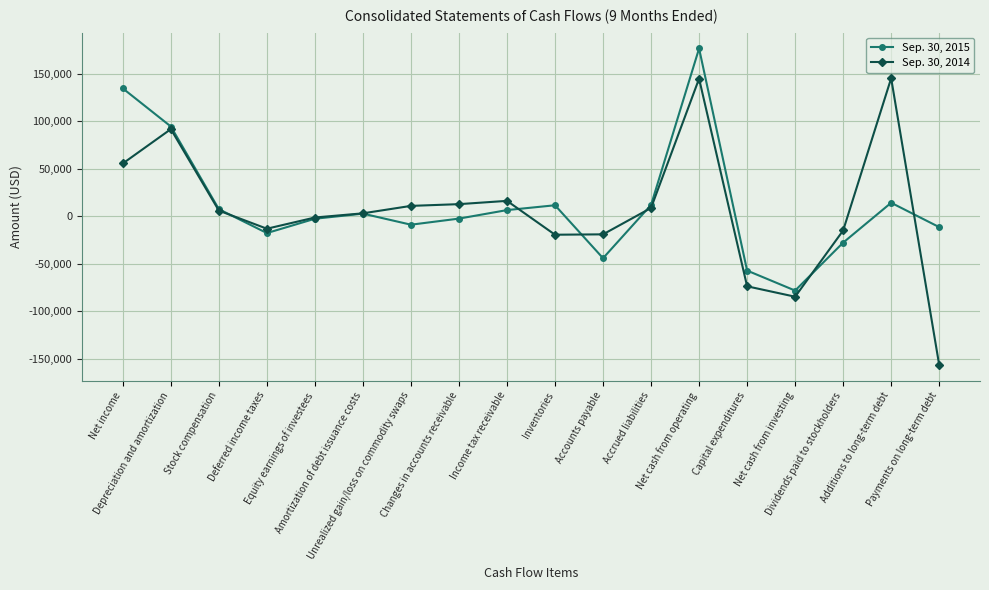

After their last crossing, which series has the higher values: Sep. 30, 2015 or Sep. 30, 2014?

Sep. 30, 2015